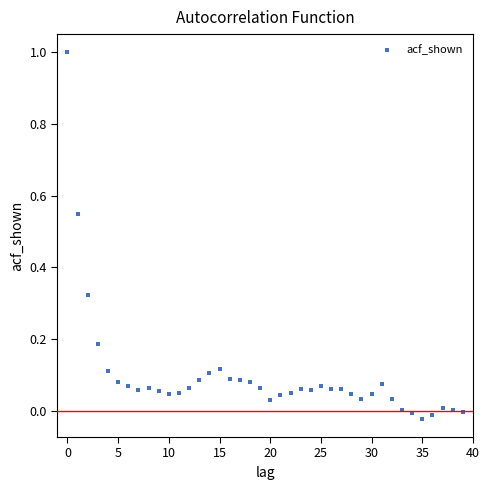

What is the range of Y values (max minus min)?

1.0